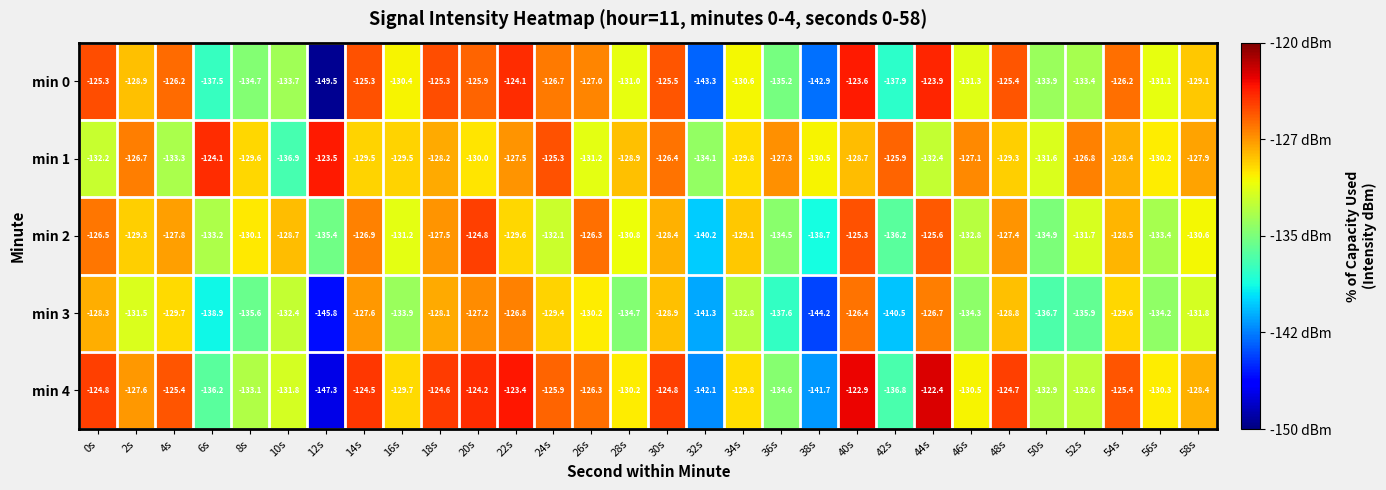

At which category is the sum across all series the highest?

40s